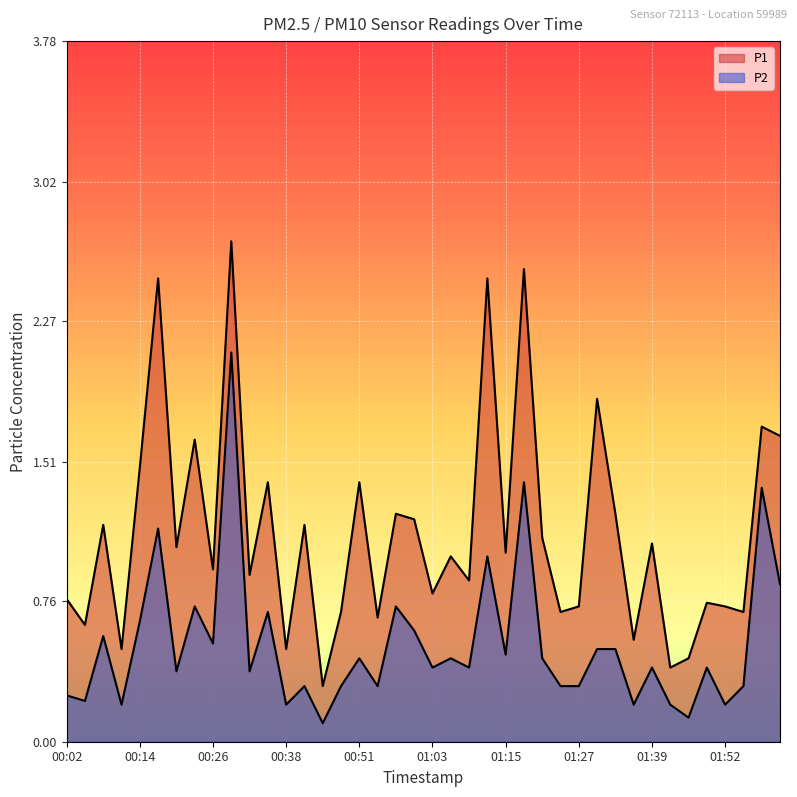

Reading left to right, list all the values displayed in this chart.

P1: 00:02=0.8	00:05=0.6	00:08=1.2	00:11=0.5	00:14=1.5	00:17=2.5	00:20=1.1	00:23=1.6	00:26=0.9	00:29=2.7	00:32=0.9	00:35=1.4	00:38=0.5	00:41=1.2	00:44=0.3	00:47=0.7	00:51=1.4	00:54=0.7	00:57=1.2	01:00=1.2	01:03=0.8	01:06=1.0	01:09=0.9	01:12=2.5	01:15=1.0	01:18=2.5	01:21=1.1	01:24=0.7	01:27=0.7	01:30=1.9	01:33=1.2	01:36=0.6	01:39=1.1	01:42=0.4	01:46=0.5	01:49=0.8	01:52=0.7	01:55=0.7	01:59=1.7	02:02=1.6
P2: 00:02=0.2	00:05=0.2	00:08=0.6	00:11=0.2	00:14=0.7	00:17=1.1	00:20=0.4	00:23=0.7	00:26=0.5	00:29=2.1	00:32=0.4	00:35=0.7	00:38=0.2	00:41=0.3	00:44=0.1	00:47=0.3	00:51=0.5	00:54=0.3	00:57=0.7	01:00=0.6	01:03=0.4	01:06=0.5	01:09=0.4	01:12=1.0	01:15=0.5	01:18=1.4	01:21=0.5	01:24=0.3	01:27=0.3	01:30=0.5	01:33=0.5	01:36=0.2	01:39=0.4	01:42=0.2	01:46=0.1	01:49=0.4	01:52=0.2	01:55=0.3	01:59=1.4	02:02=0.8